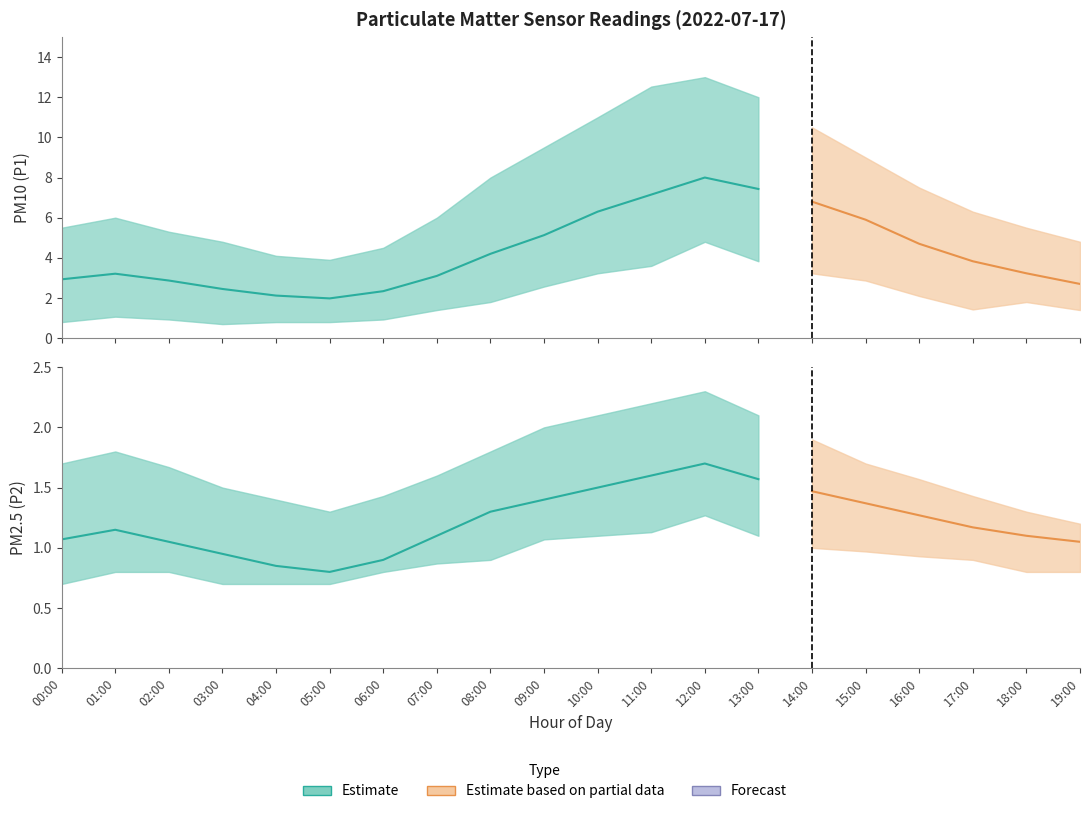

How many categories are shown in the chart?

20